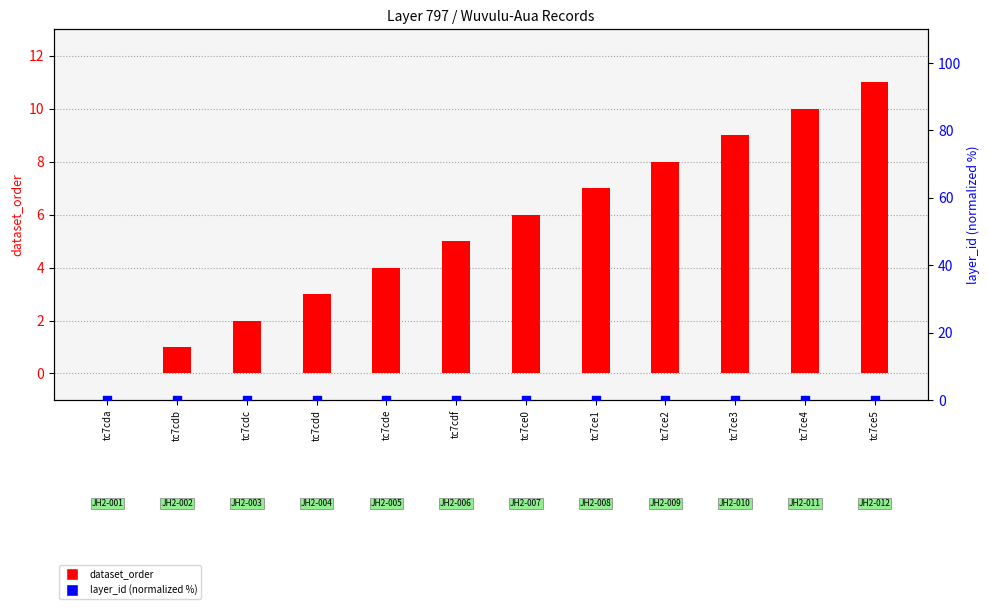

What are all the series names shown in the legend?

dataset_order, layer_id (normalized %)